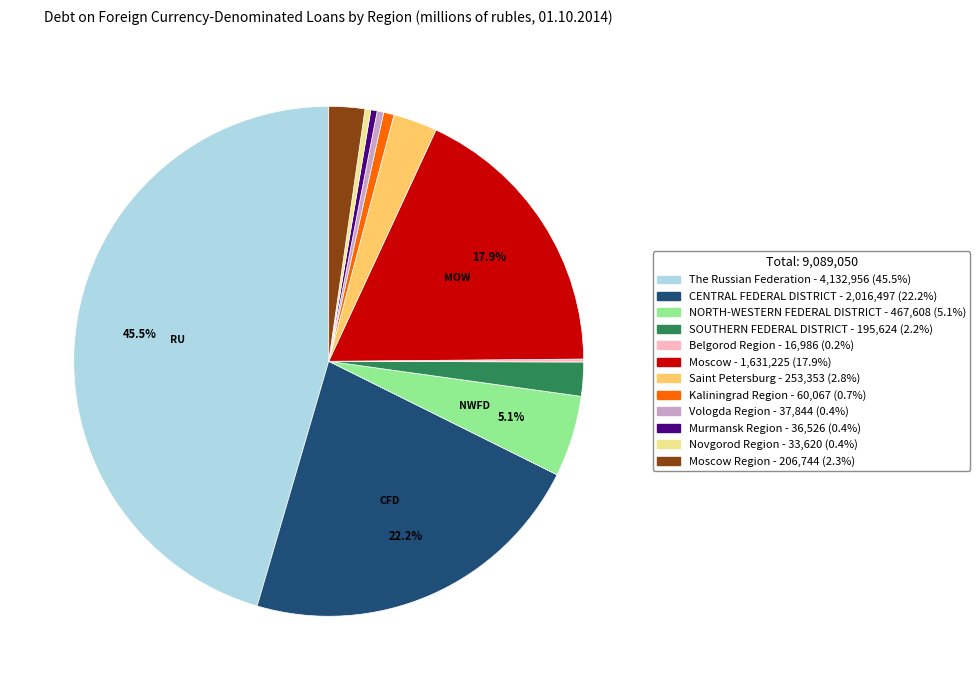

Does any single category account for the majority?

No